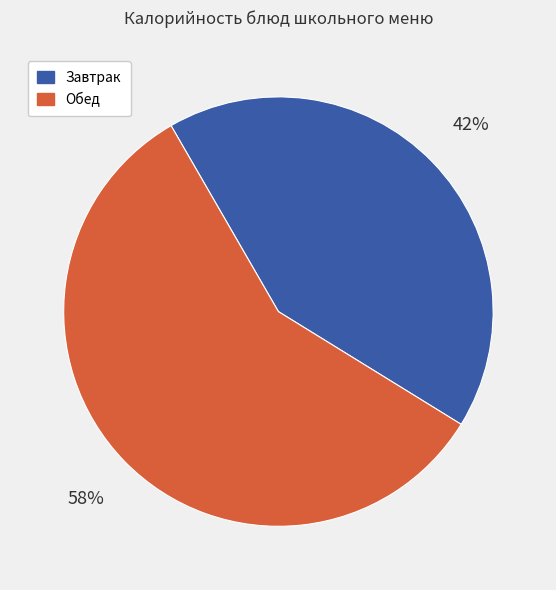

Which slice is the smallest?

Завтрак